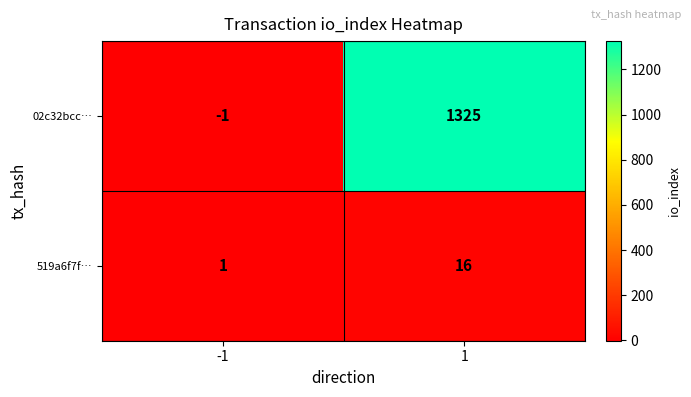

What is the highest value of the 02c32bcc… series?

1325